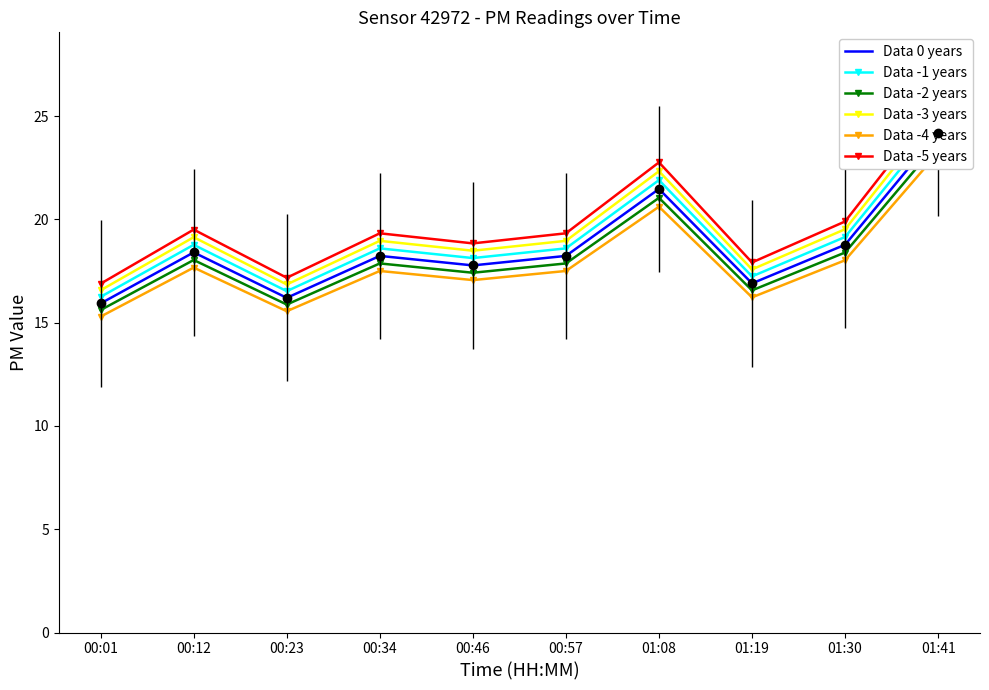

What is the difference between the maximum and minimum values in the Data -4 years series?

7.9